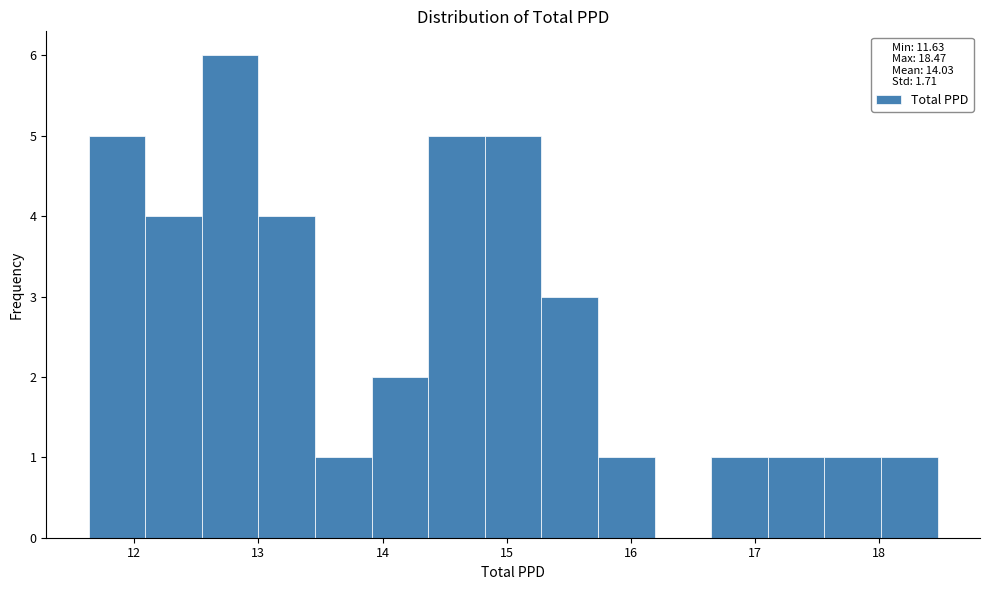

Reading left to right, transcribe this chart: for each bar, give the range it covers on the x-axis and its height. Neither the bar edges nor the heights are printed on the chart, so give them approximately, as read against the axes.

11.6 to 12.1: 5
12.1 to 12.5: 4
12.5 to 13.0: 6
13.0 to 13.5: 4
13.5 to 13.9: 1
13.9 to 14.4: 2
14.4 to 14.8: 5
14.8 to 15.3: 5
15.3 to 15.7: 3
15.7 to 16.2: 1
16.2 to 16.6: 0
16.6 to 17.1: 1
17.1 to 17.6: 1
17.6 to 18.0: 1
18.0 to 18.5: 1